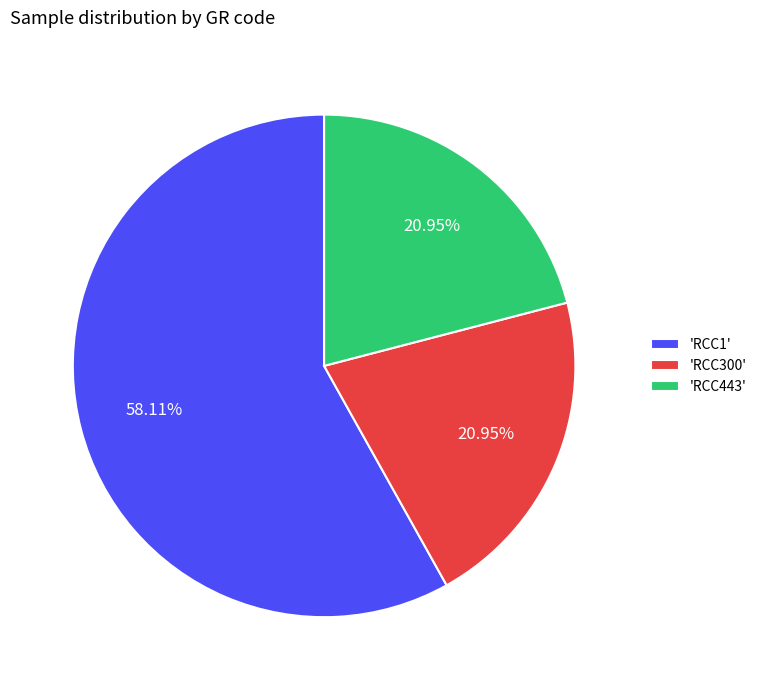

Is there a majority slice in this chart?

Yes